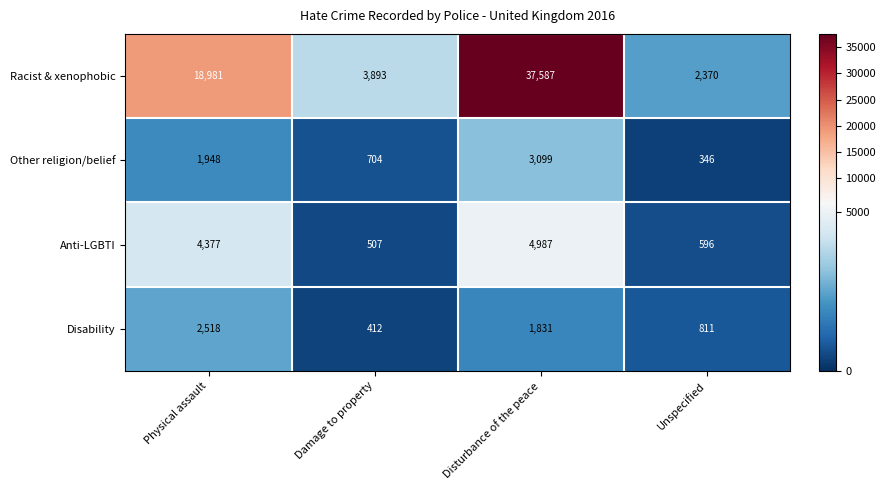

Which series changed the most between Physical assault and Damage to property?

Racist & xenophobic